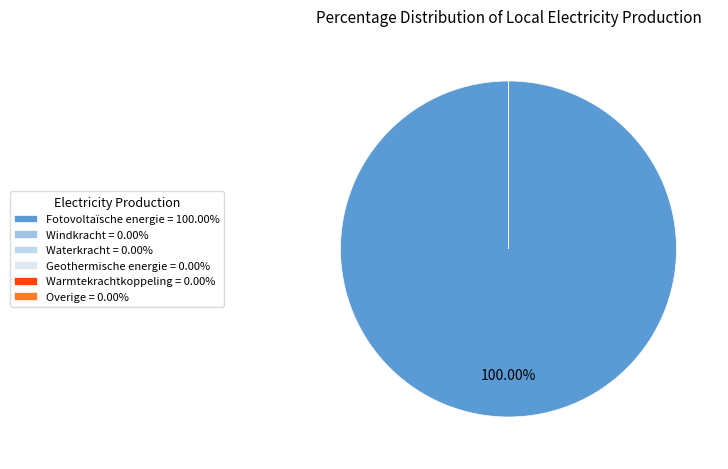

Which slice is the largest?

Fotovoltaïsche energie